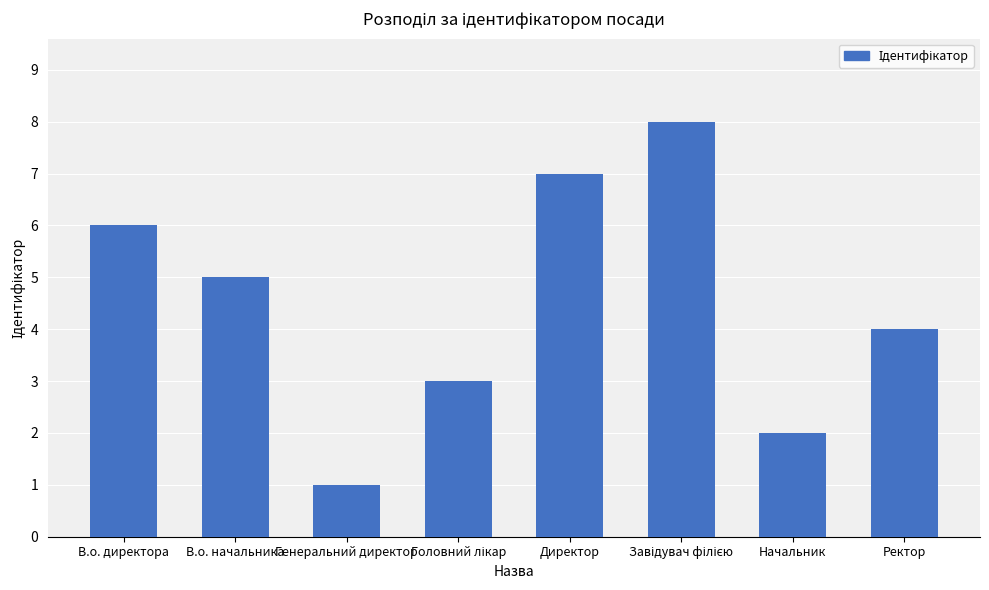

What is the value of the 5th bar from the left?

7